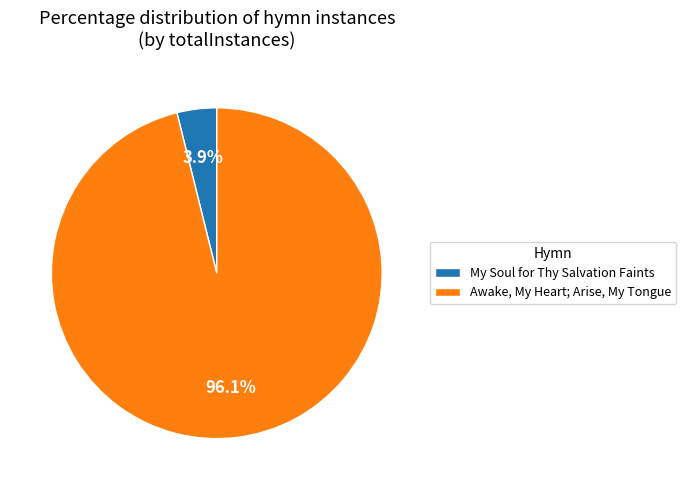

What is the smallest slice in the pie chart?

My Soul for Thy Salvation Faints